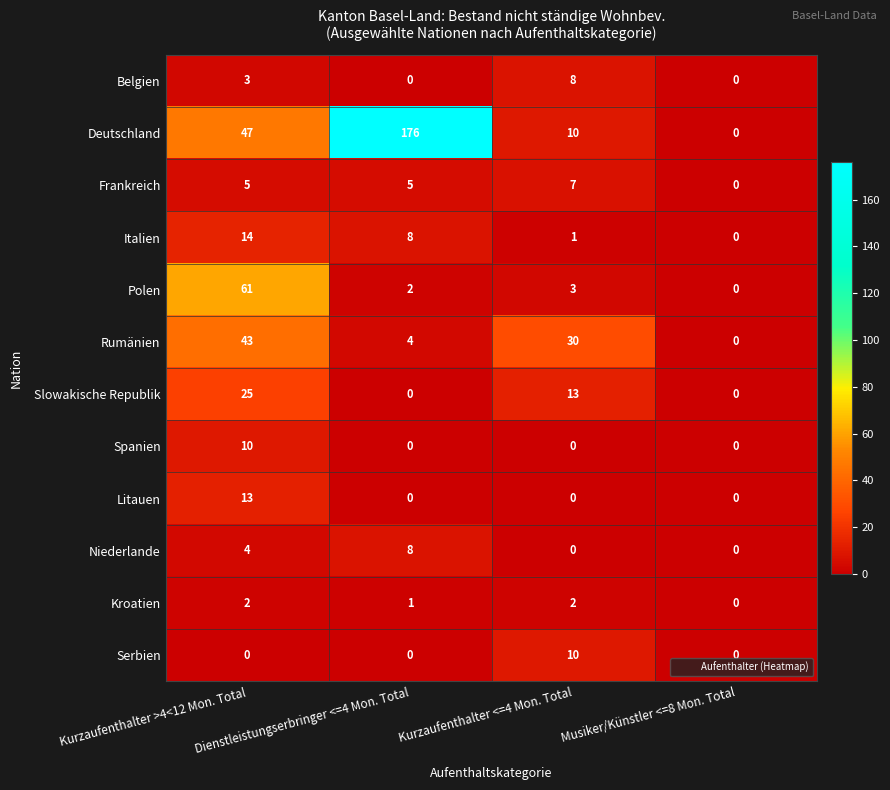

List the labels in order of Deutschland value, smallest first.

Musiker/Künstler <=8 Mon. Total, Kurzaufenthalter <=4 Mon. Total, Kurzaufenthalter >4<12 Mon. Total, Dienstleistungserbringer <=4 Mon. Total